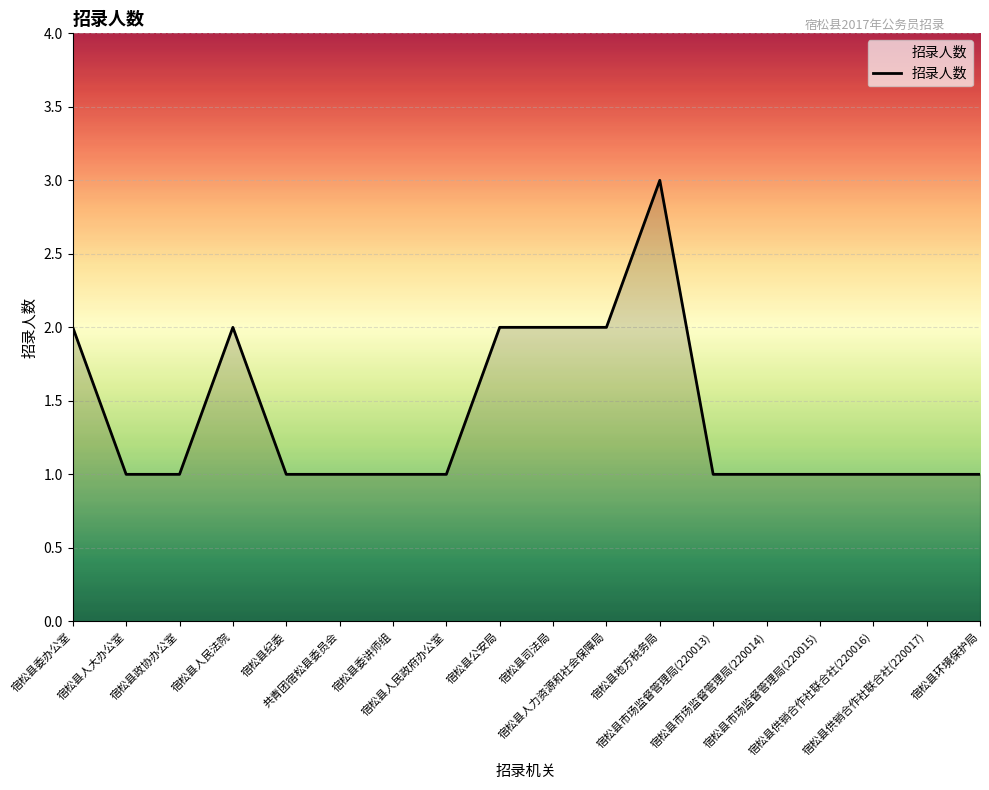

Does the chart have visible grid lines?

Yes